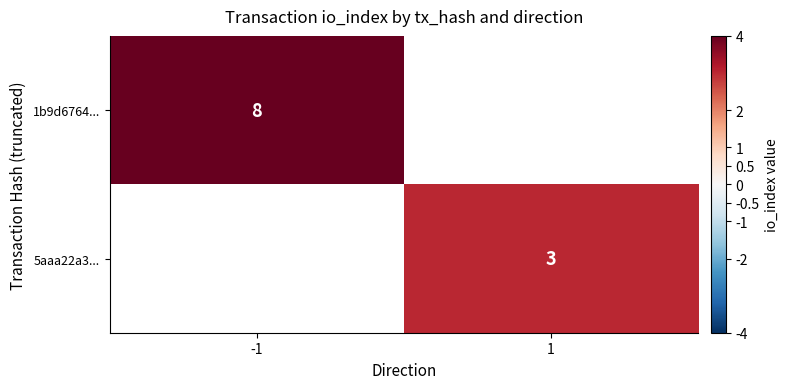

At which category does the chart reach its minimum across all series?

1